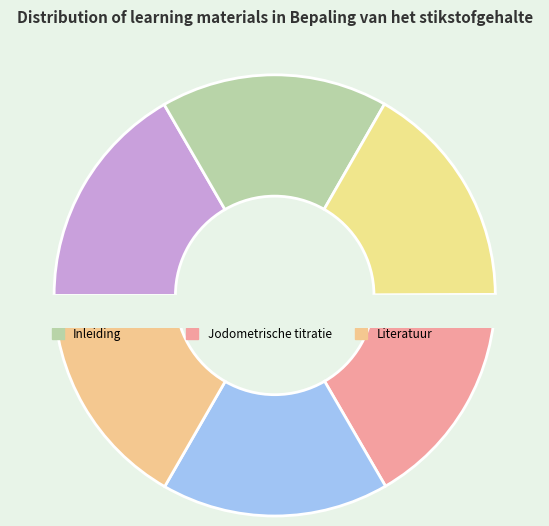

To the nearest percent, what is the combined percentage of Totale stikstofgehalte and Jodometrische titratie?

33%